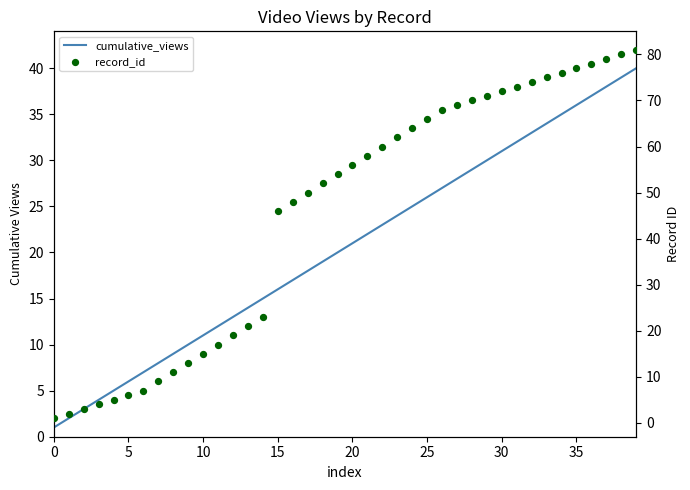

Which series contains the lowest Y value?

cumulative_views